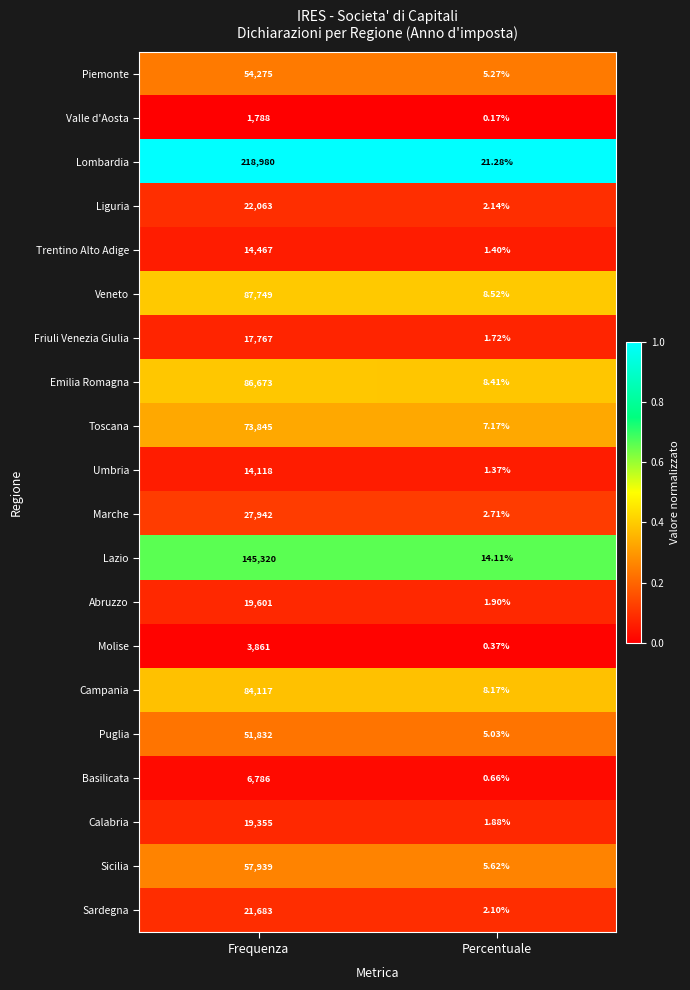

What is the total value across all series at Percentuale?

100.0